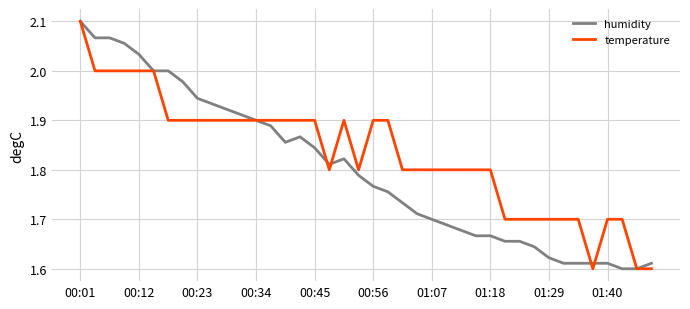

Count the temperature values in the range 1 to 2.

39